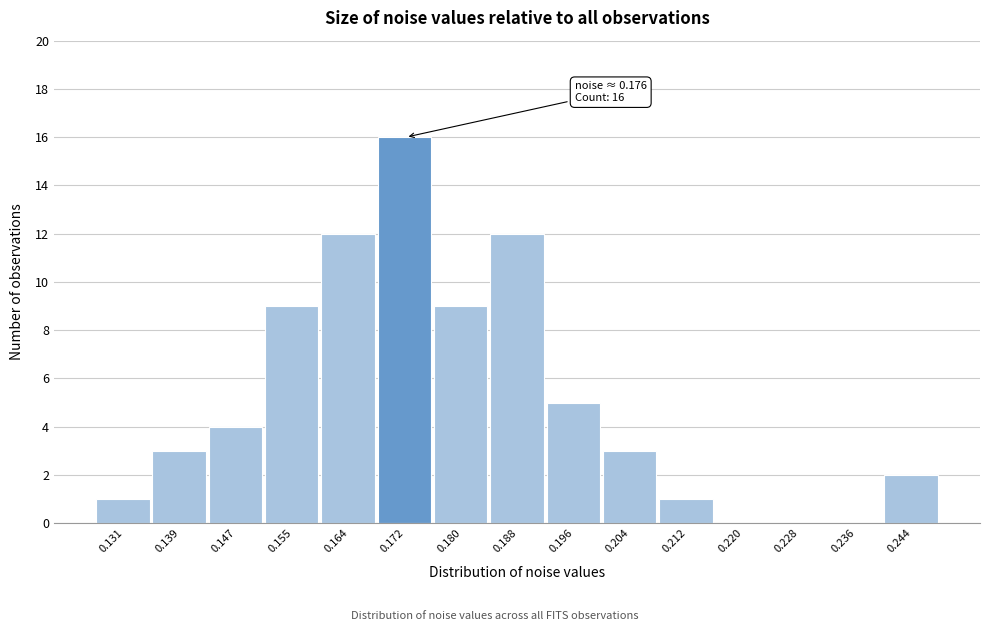

Reading left to right, extract all data points from this chart.

0.131=1	0.139=3	0.147=4	0.155=9	0.164=12	0.172=16	0.180=9	0.188=12	0.196=5	0.204=3	0.212=1	0.220=0	0.228=0	0.236=0	0.244=2